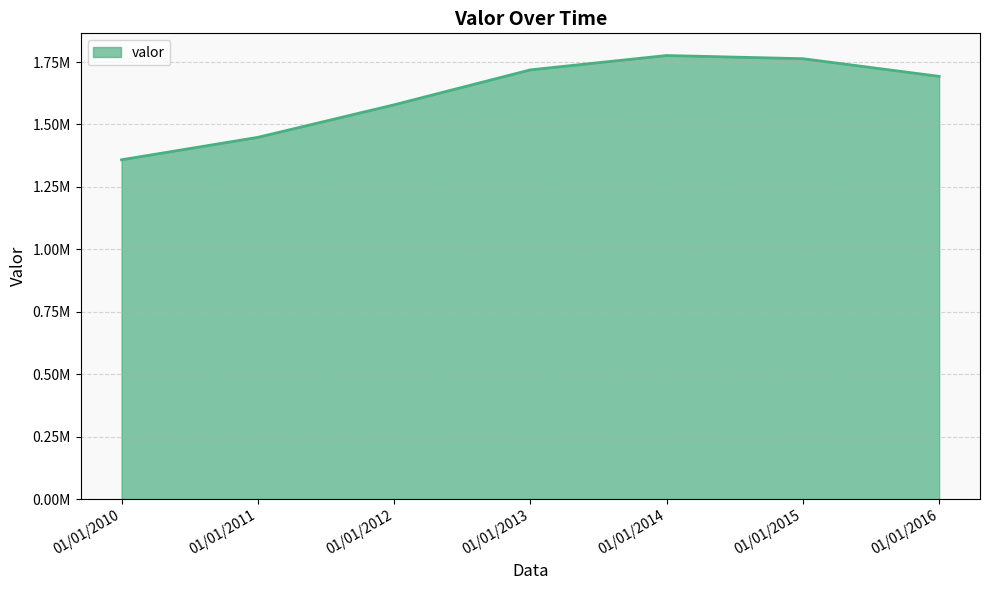

What is the approximate value at 01/01/2011?

1448313